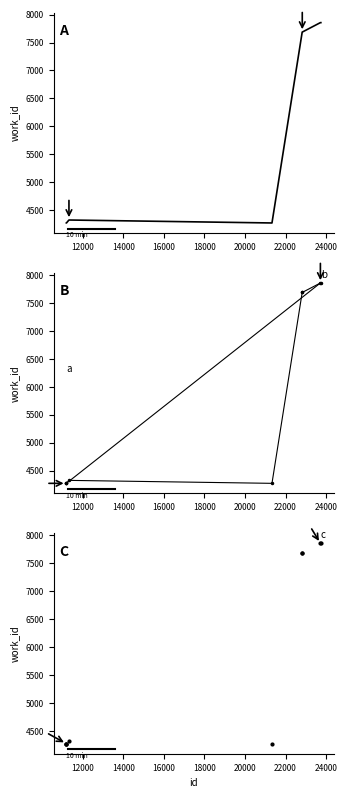

Between 22824 and 23741, which is larger?

23741